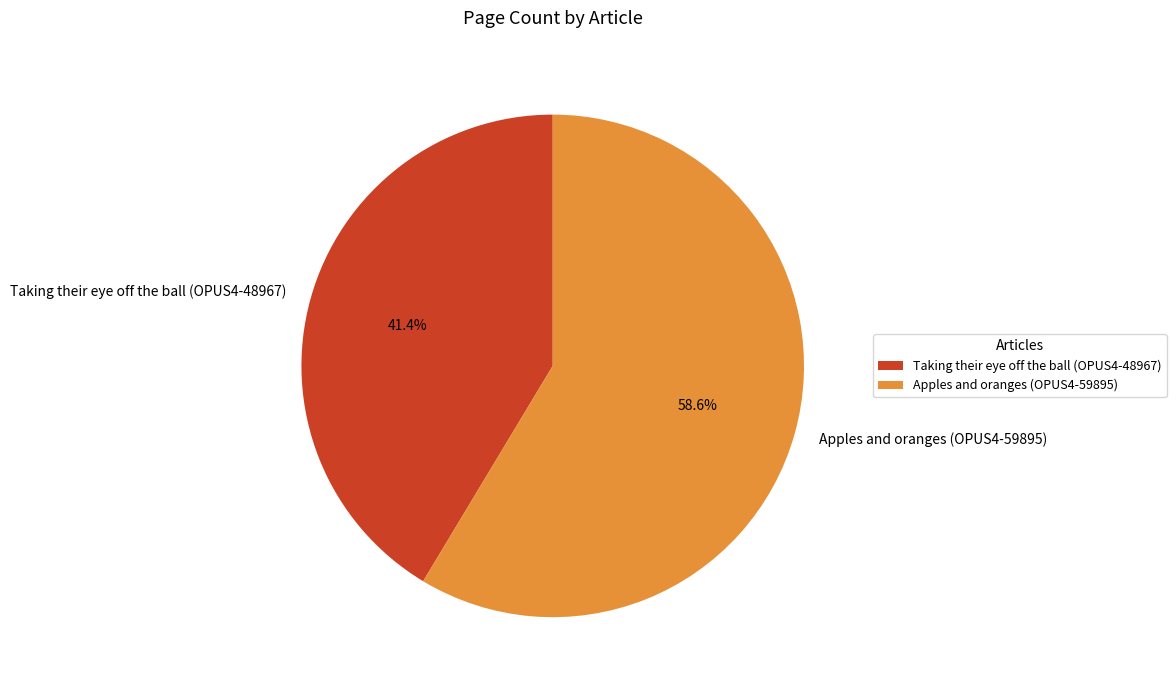

The Taking their eye off the ball (OPUS4-48967) slice represents 41% of the pie. True or false?

True